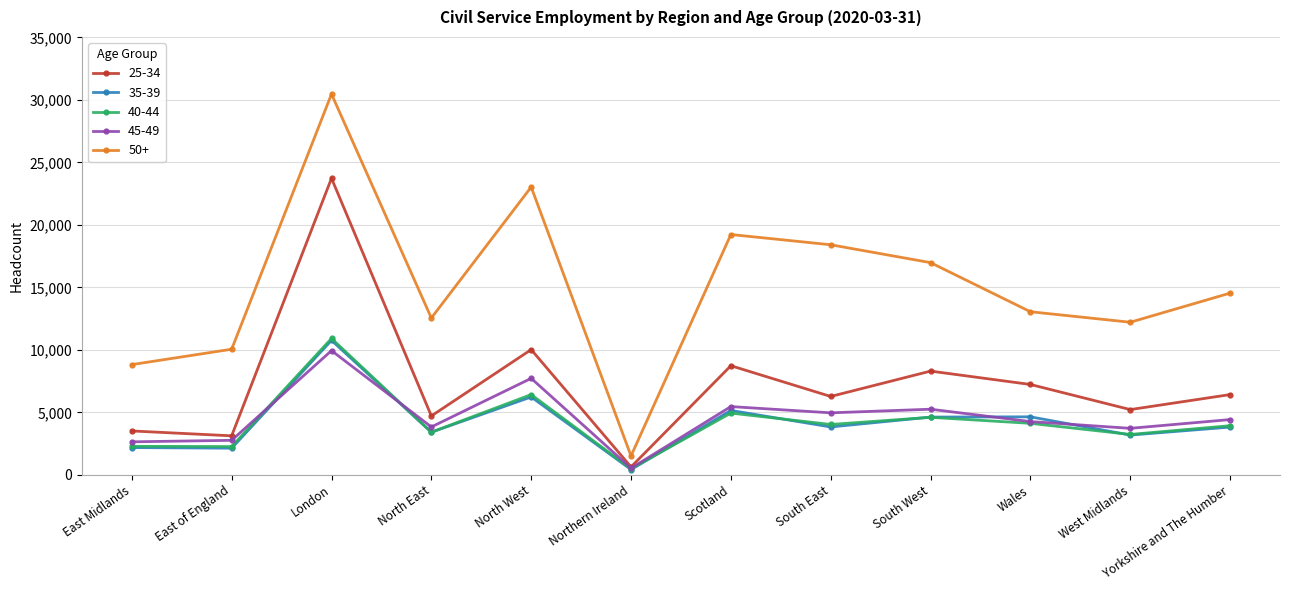

What is the label of the 10th point from the right?

London